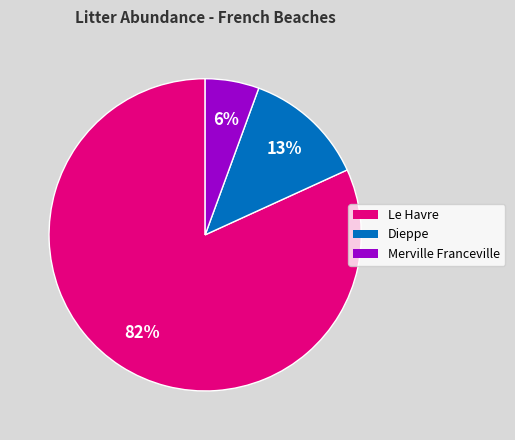

Does any single category account for the majority?

Yes